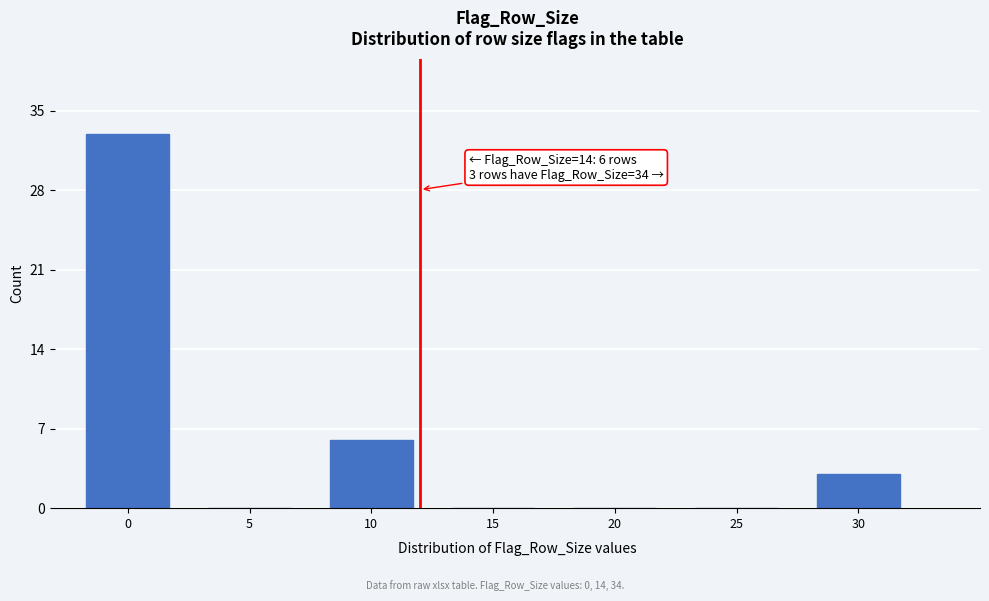

Reading left to right, list all the values displayed in this chart.

0=33	5=0	10=6	15=0	20=0	25=0	30=3